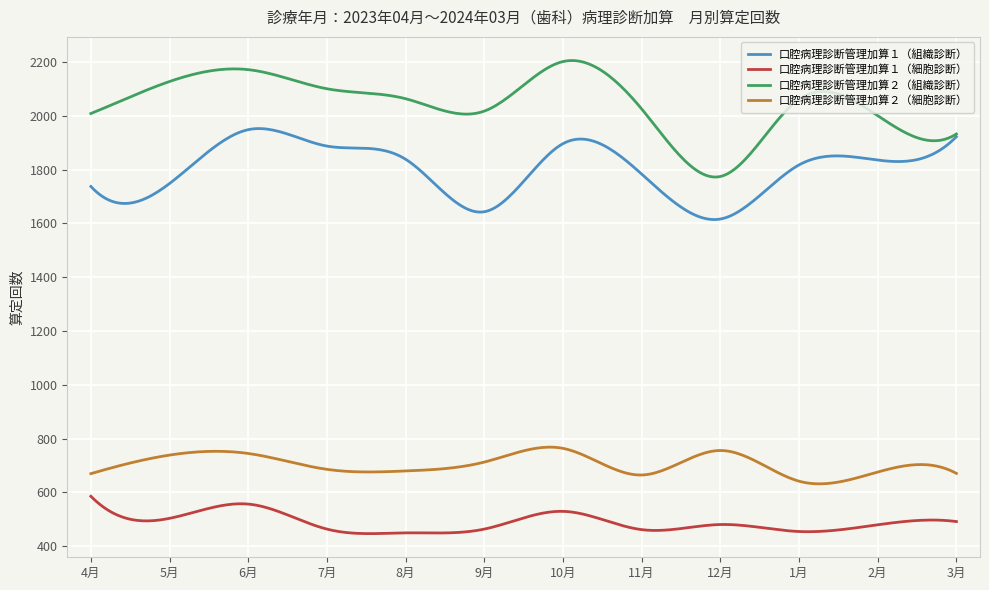

True or false: 口腔病理診断管理加算２（組織診断） and 口腔病理診断管理加算２（細胞診断） cross at least once.

False